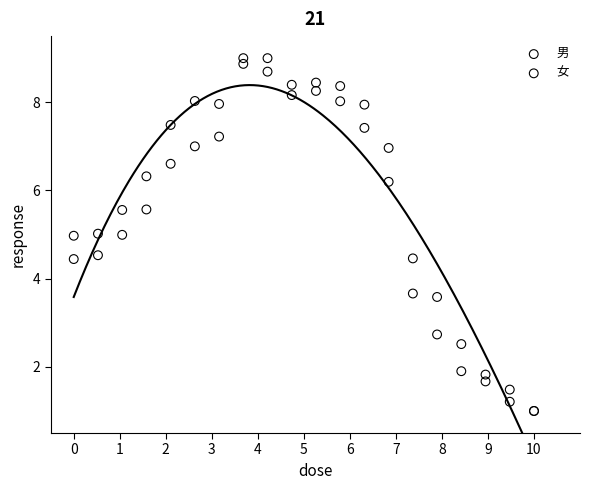

What are all the series names shown in the legend?

男, 女